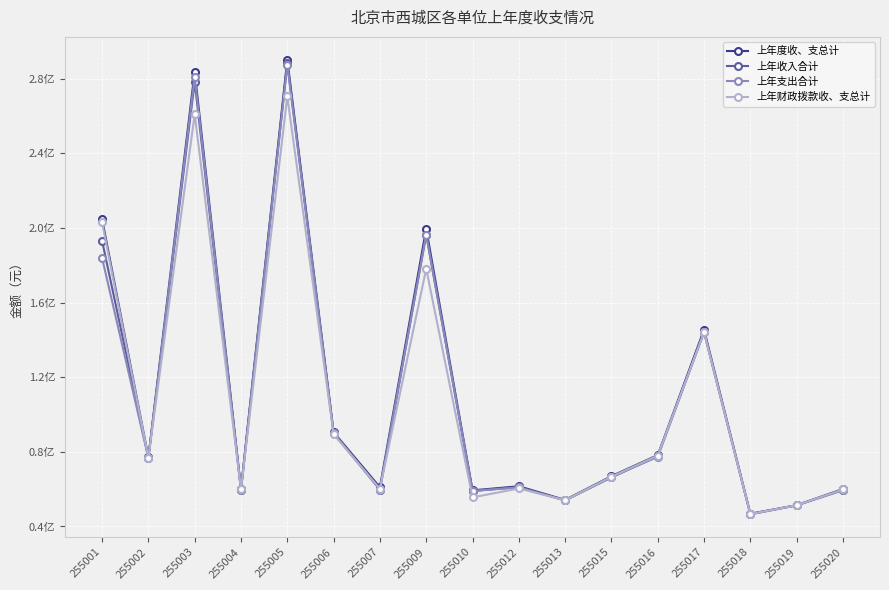

True or false: 上年度收、支总计 has more than 1 interior local peaks.

True